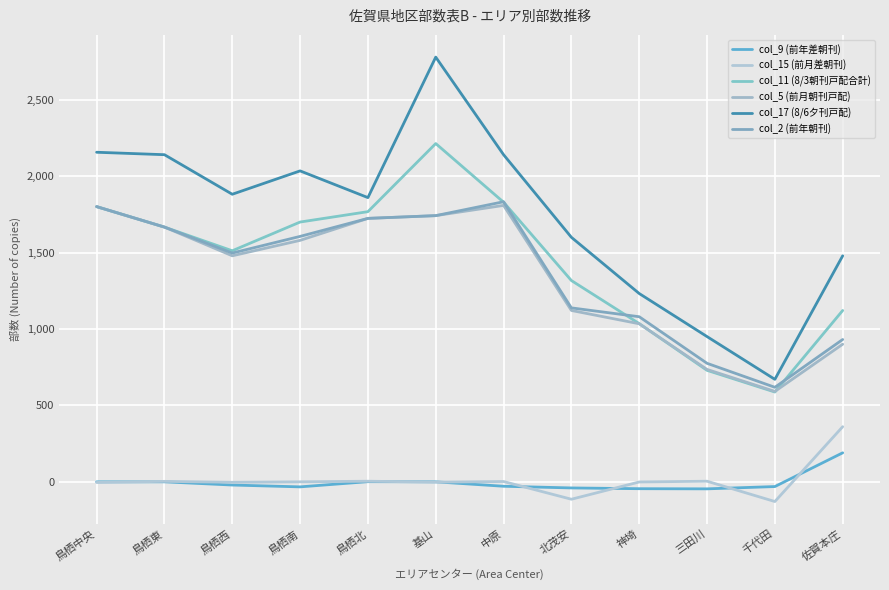

Is this an area chart (filled region under the line)?

No